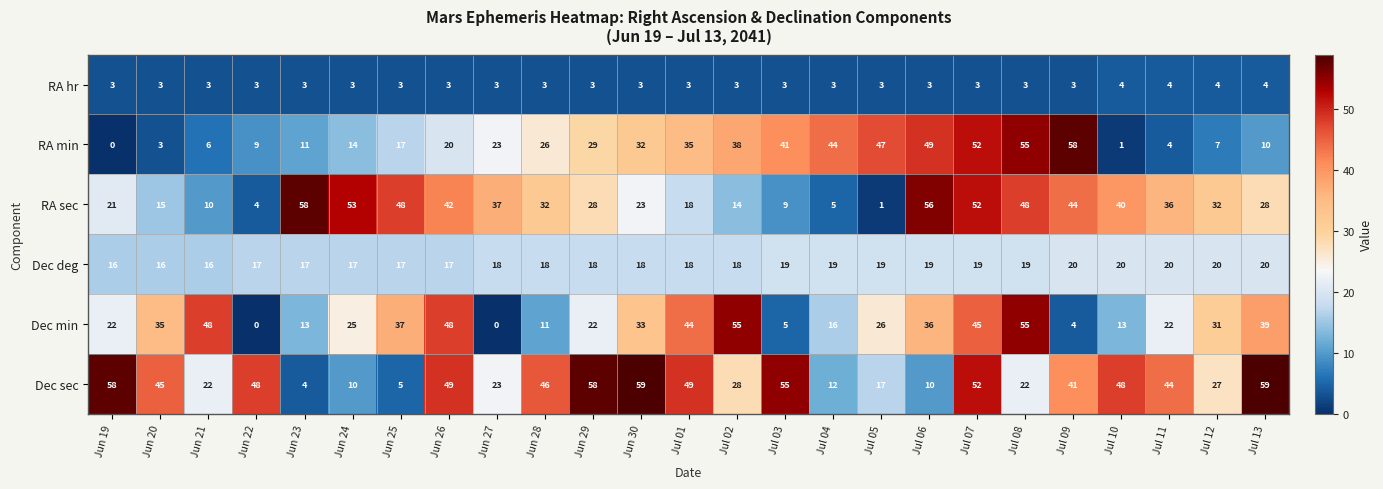

Rank the series at Jul 10 from lowest to highest value.

RA min, RA hr, Dec min, Dec deg, RA sec, Dec sec